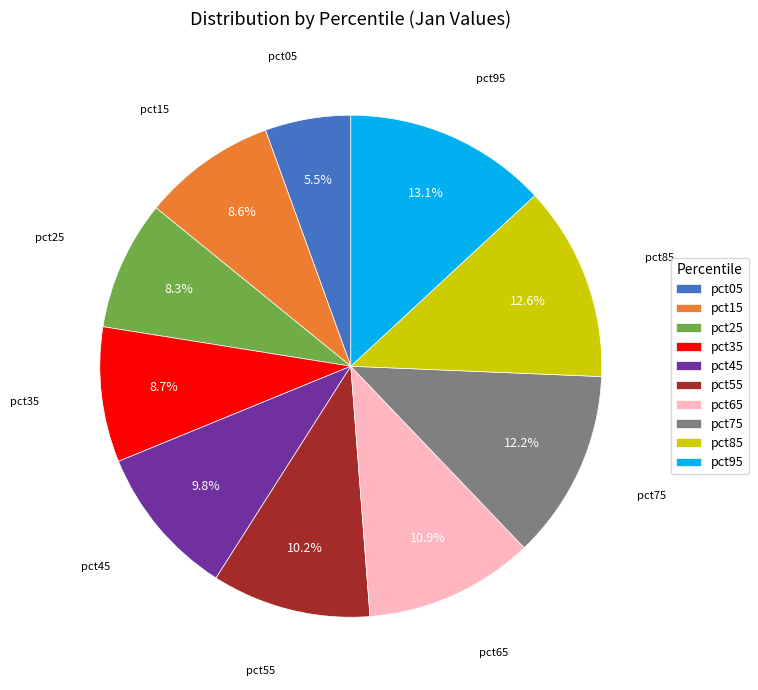

The pct55 slice represents 10% of the pie. True or false?

True